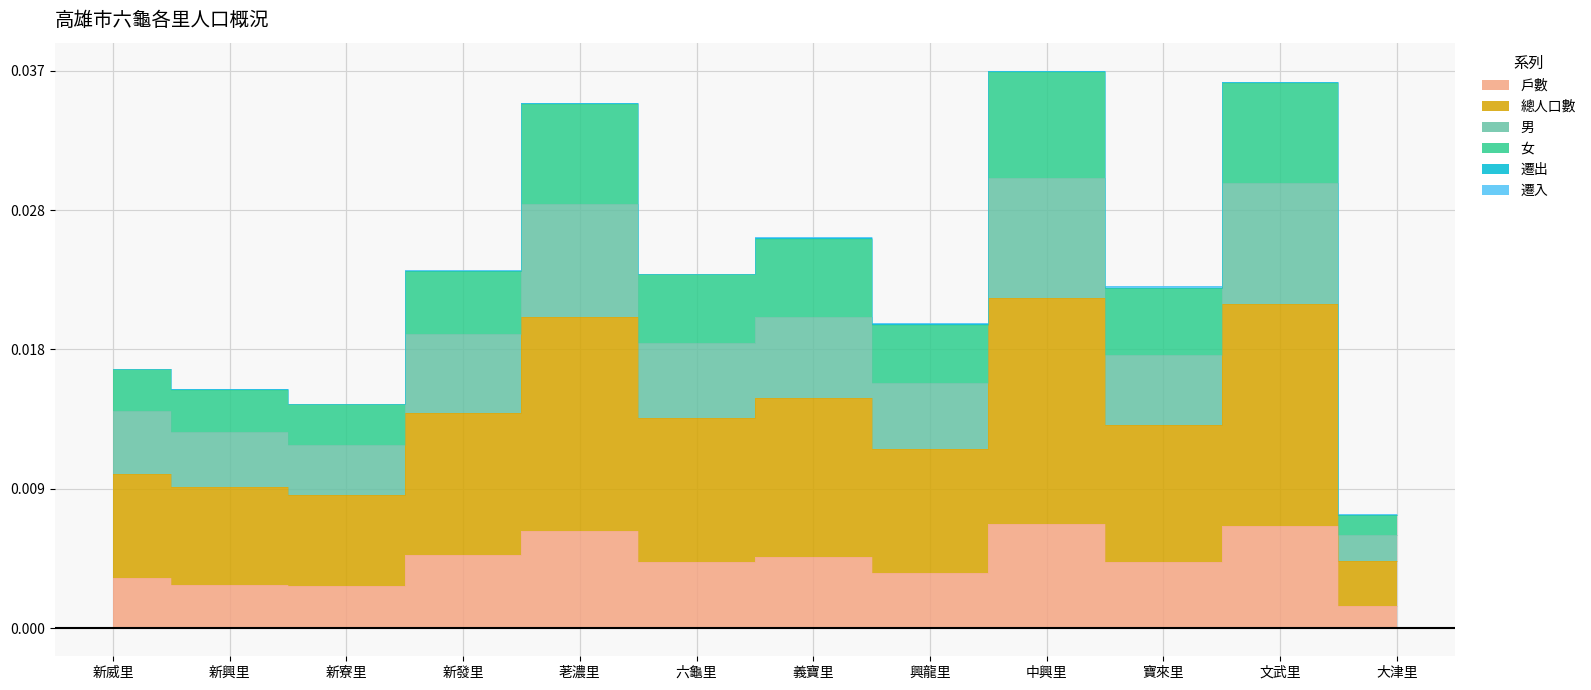

The value of 戶數 at 荖濃里 is 0.0. True or false?

False